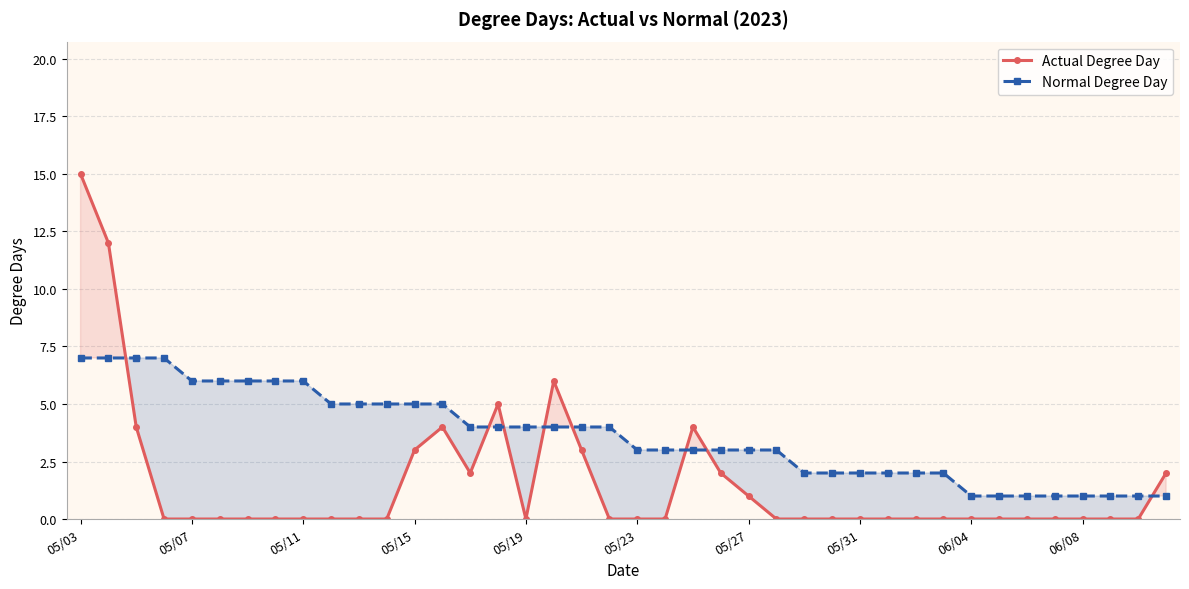

The Actual Degree Day series shows 0 at 06/08. True or false?

True